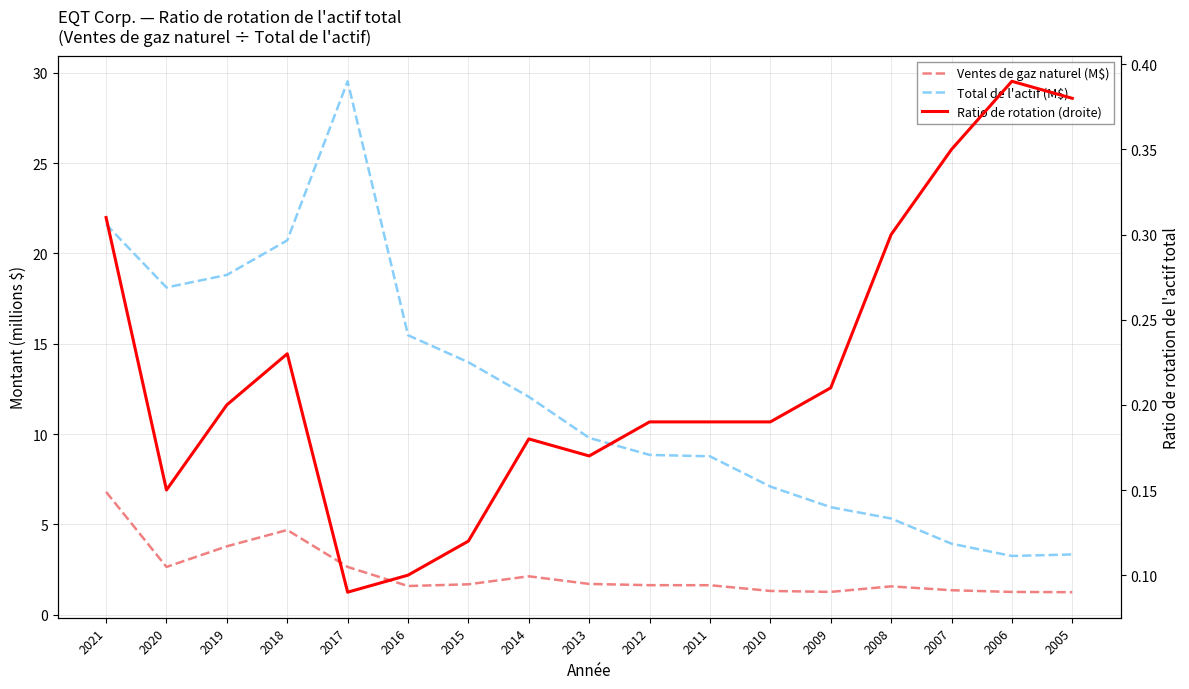

List the labels in order of Total de l'actif (M$) value, smallest first.

2006, 2005, 2007, 2008, 2009, 2010, 2011, 2012, 2013, 2014, 2015, 2016, 2020, 2019, 2018, 2021, 2017